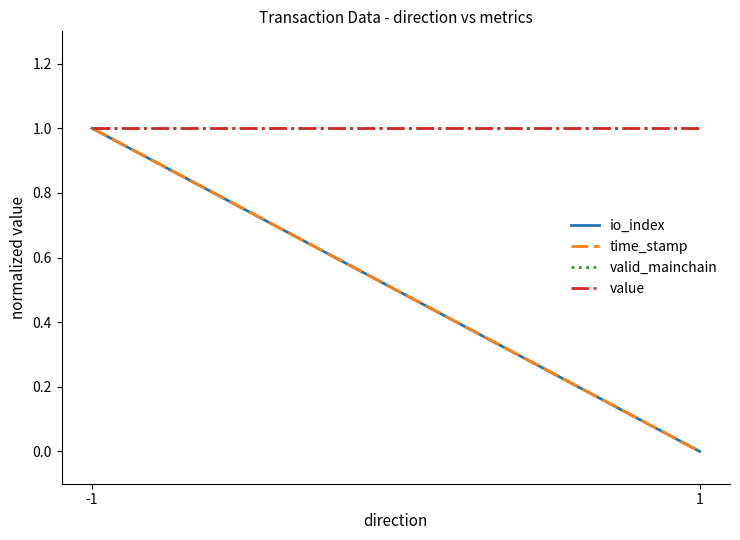

What is the value of the io_index point at the 1st from the left?

1